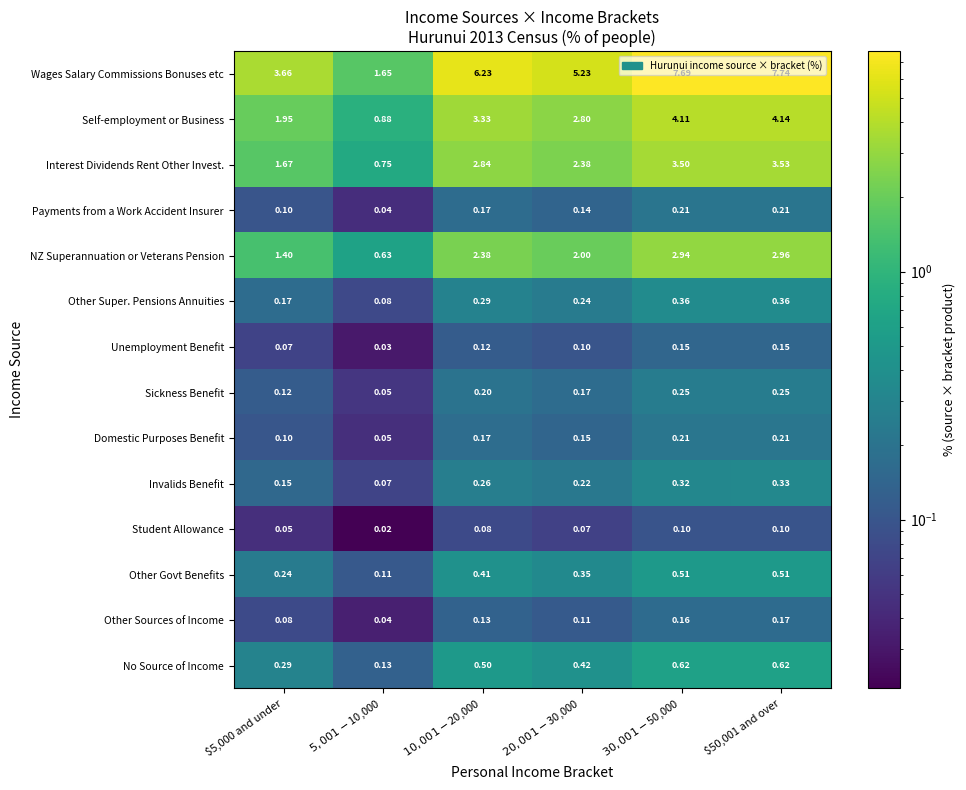

Which series has the widest spread of values?

Wages Salary Commissions Bonuses etc